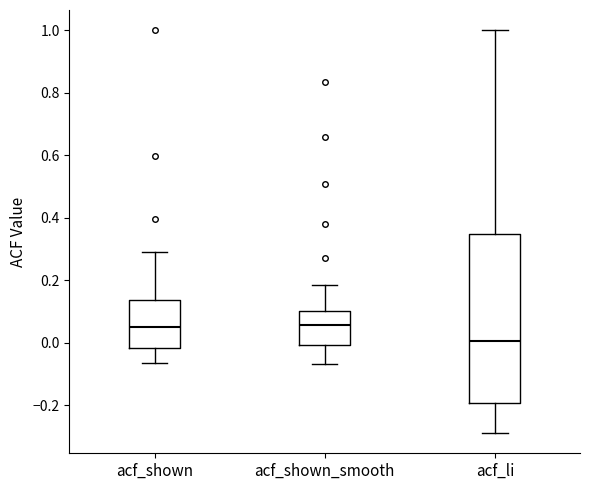

Which box is the tallest, from its lower edge to its upper edge?

acf_li